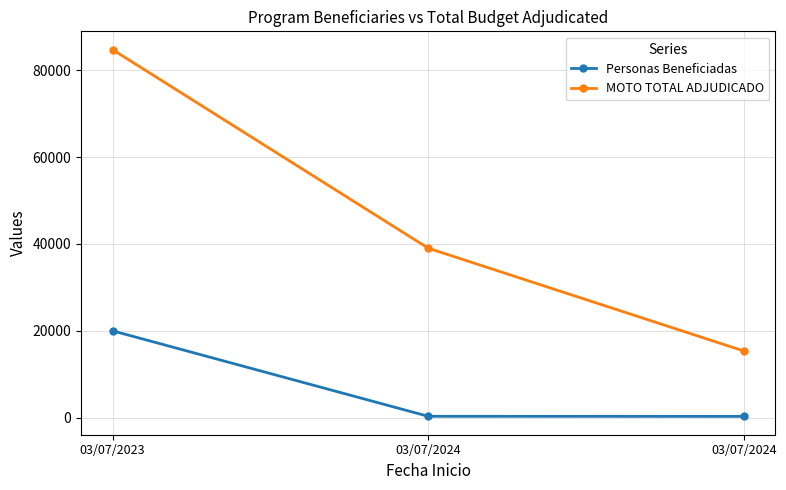

How many data points in MOTO TOTAL ADJUDICADO are less than 39027?

1